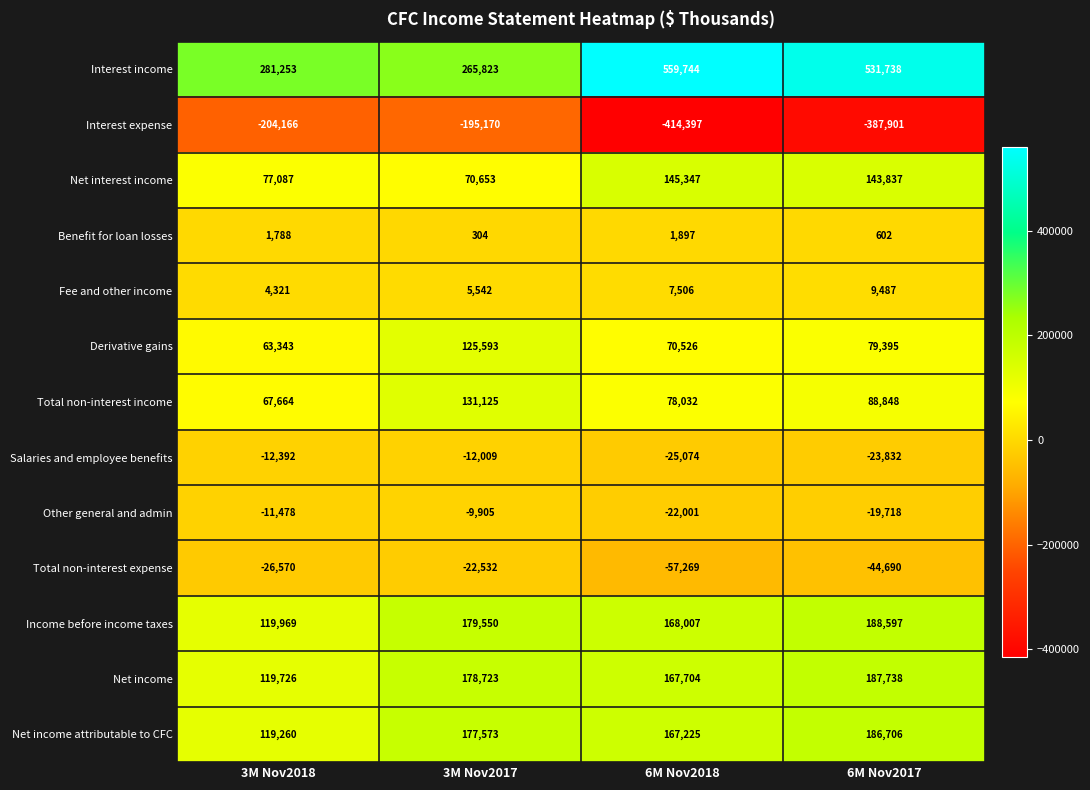

List the series in order of their peak value, highest first.

Interest income, Income before income taxes, Net income, Net income attributable to CFC, Net interest income, Total non-interest income, Derivative gains, Fee and other income, Benefit for loan losses, Other general and admin, Salaries and employee benefits, Total non-interest expense, Interest expense